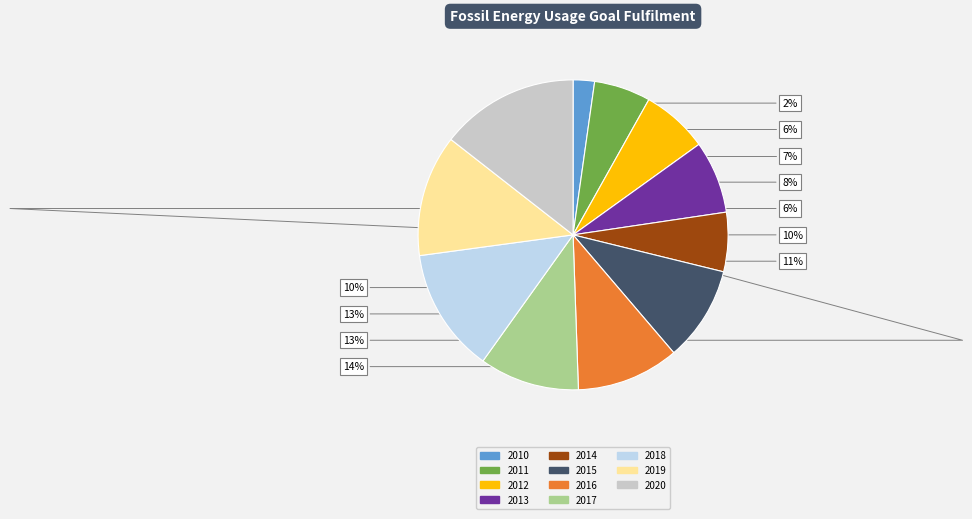

What is the smallest slice in the pie chart?

2010